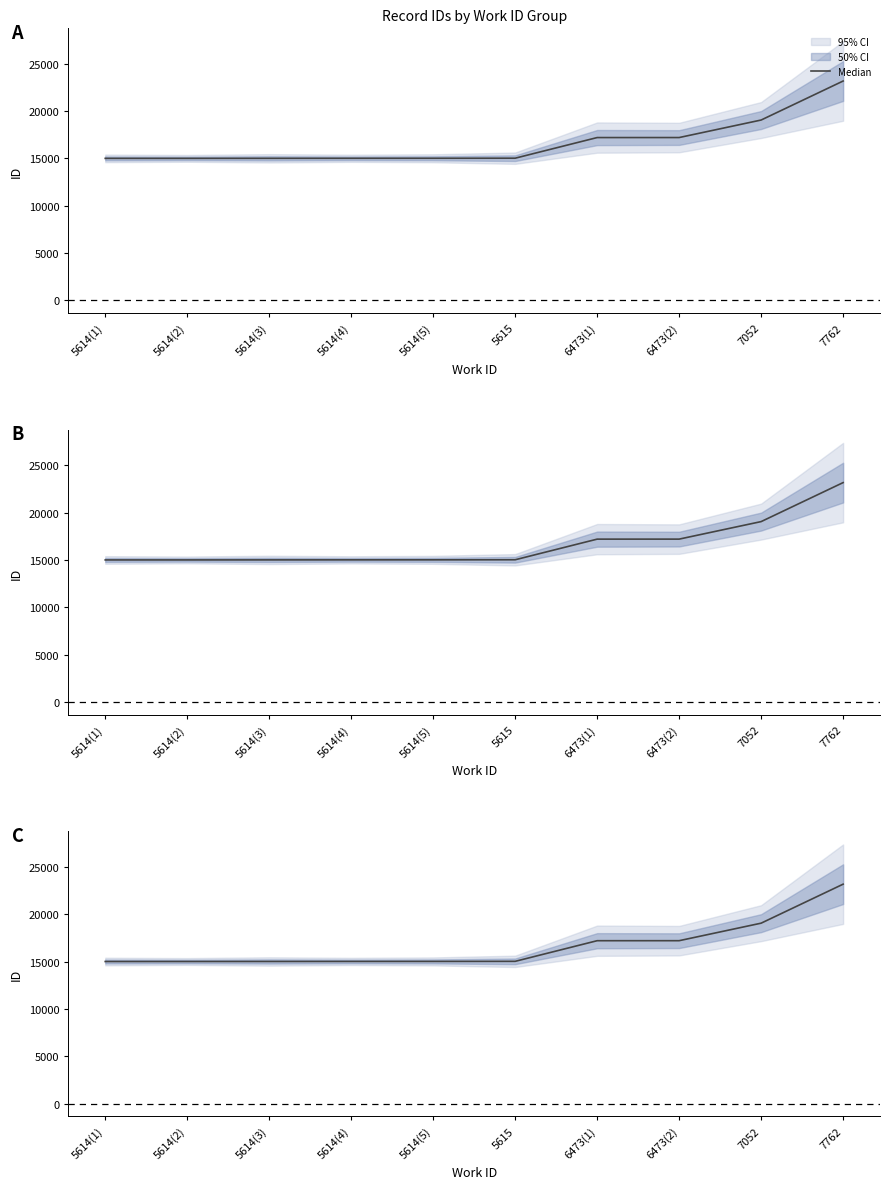

What is the label of the 5th point from the right?

5615